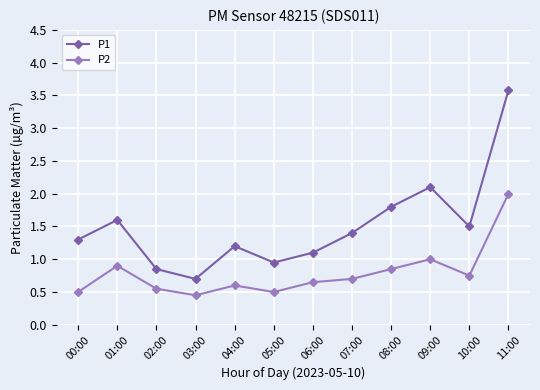

Which series has the largest range (max minus min)?

P1